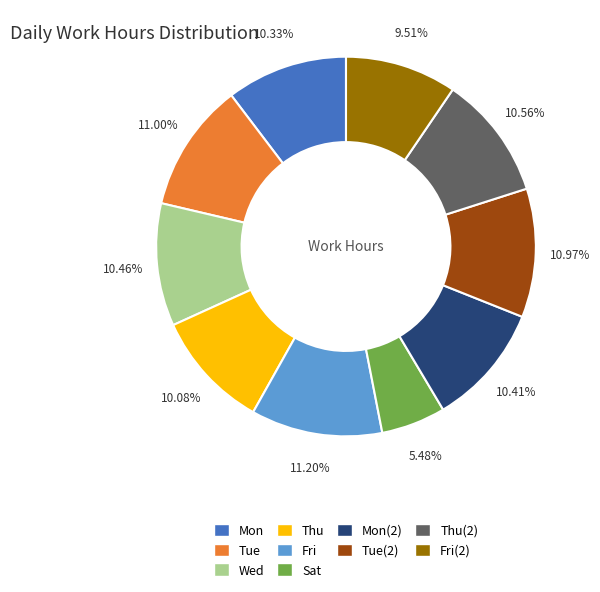

True or false: Mon accounts for 18% of the total.

False